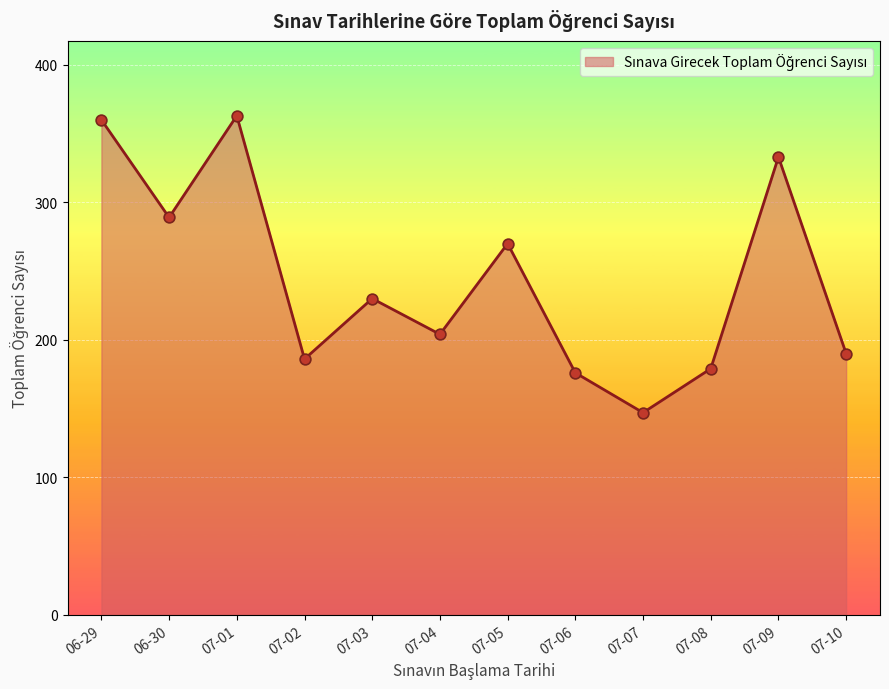

What is the ratio of the value at 06-29 to the value at 07-10?

1.9